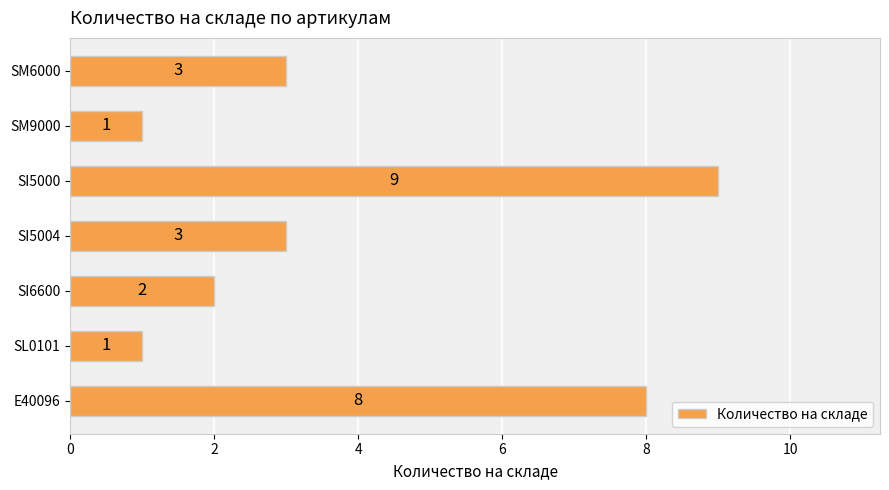

What is the sum of all values?

27